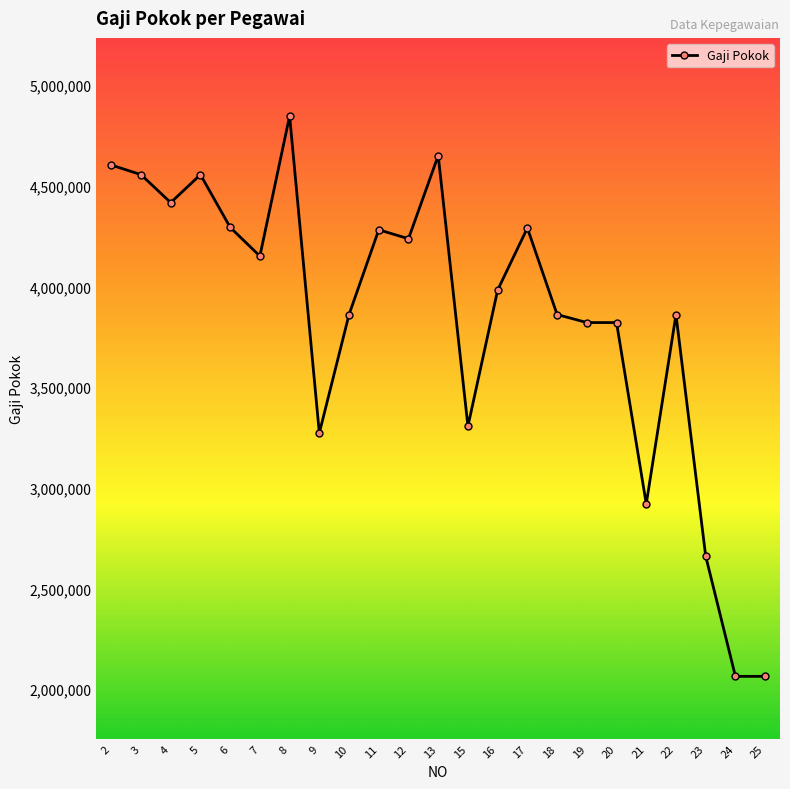

At which category does the chart reach its peak across all series?

8